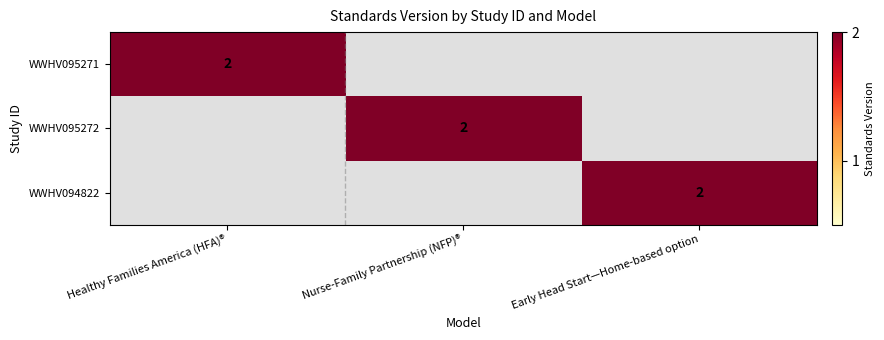

What is the total value across all series at Healthy Families America (HFA)®?

2